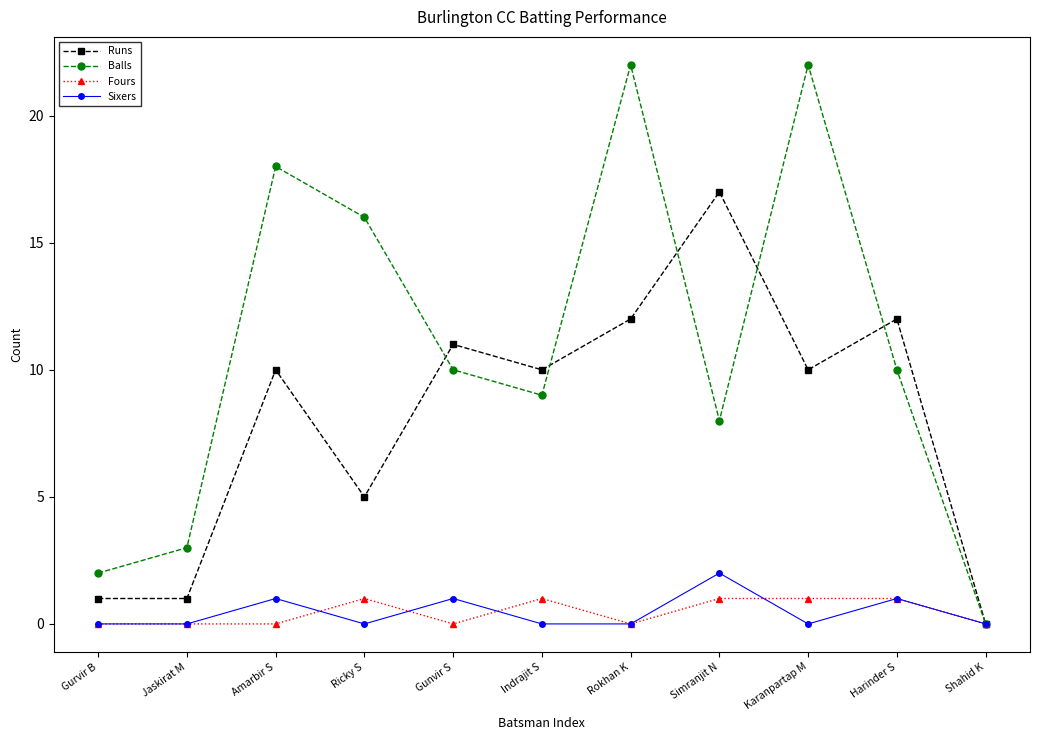

Which series has the largest range (max minus min)?

Balls